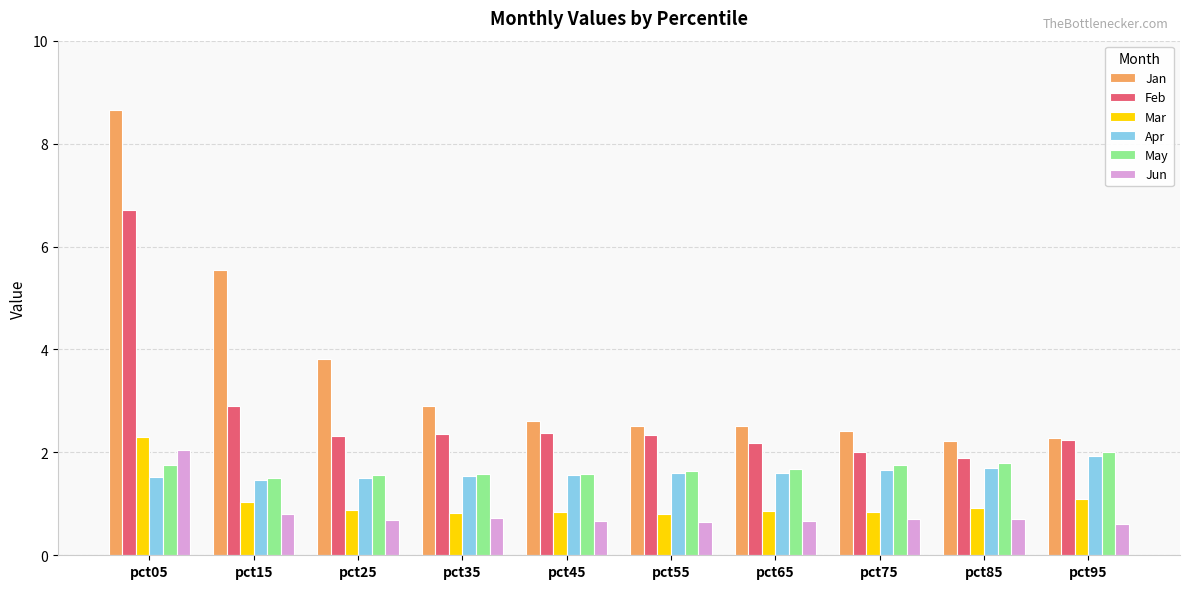

Is it true that Feb equals 2.4 at pct35?

True